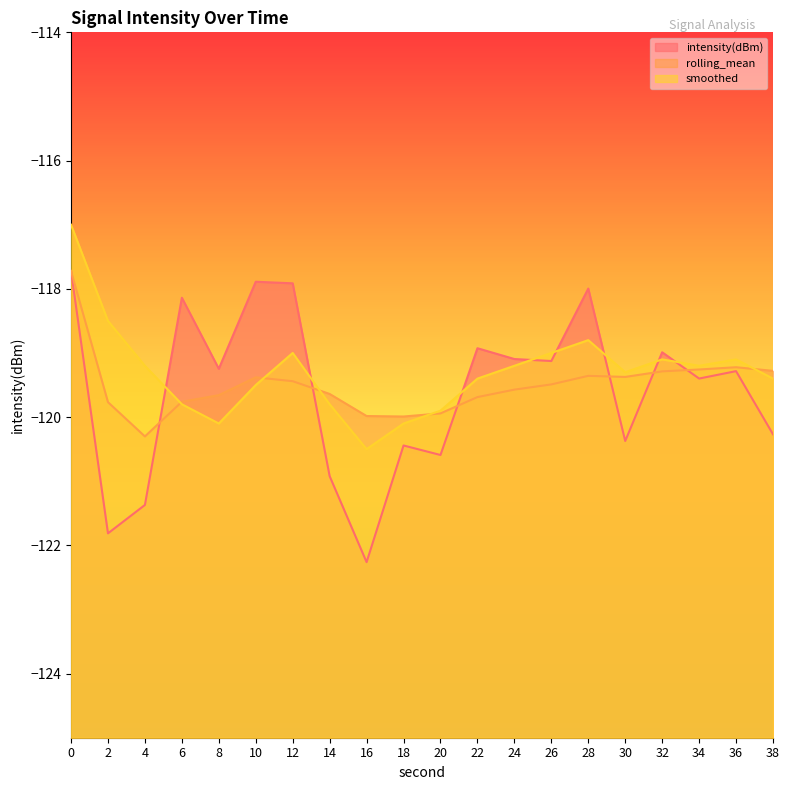

Between which two adjacent categories do rolling_mean and smoothed first intersect?

4 and 6